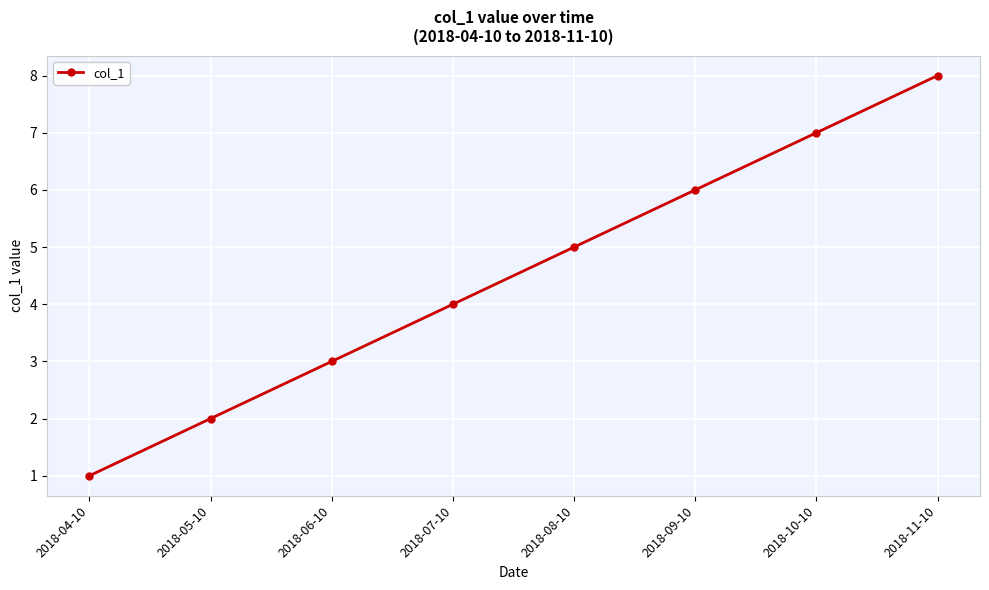

The chart shows a value of 4 at 2018-09-10. True or false?

False